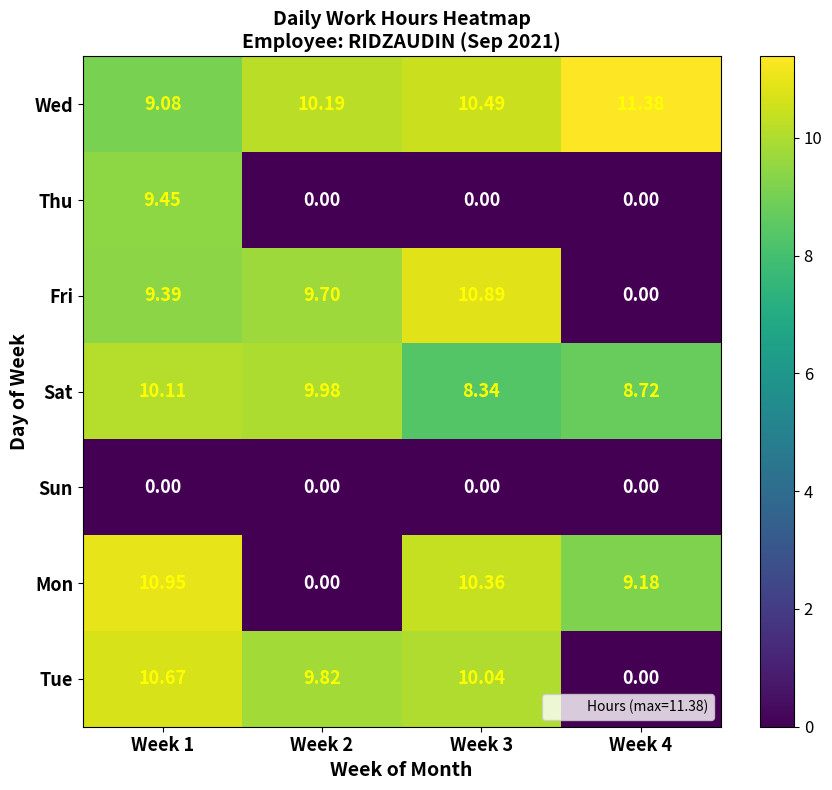

Rank the series by their maximum value, from highest to lowest.

Wed, Mon, Fri, Tue, Sat, Thu, Sun